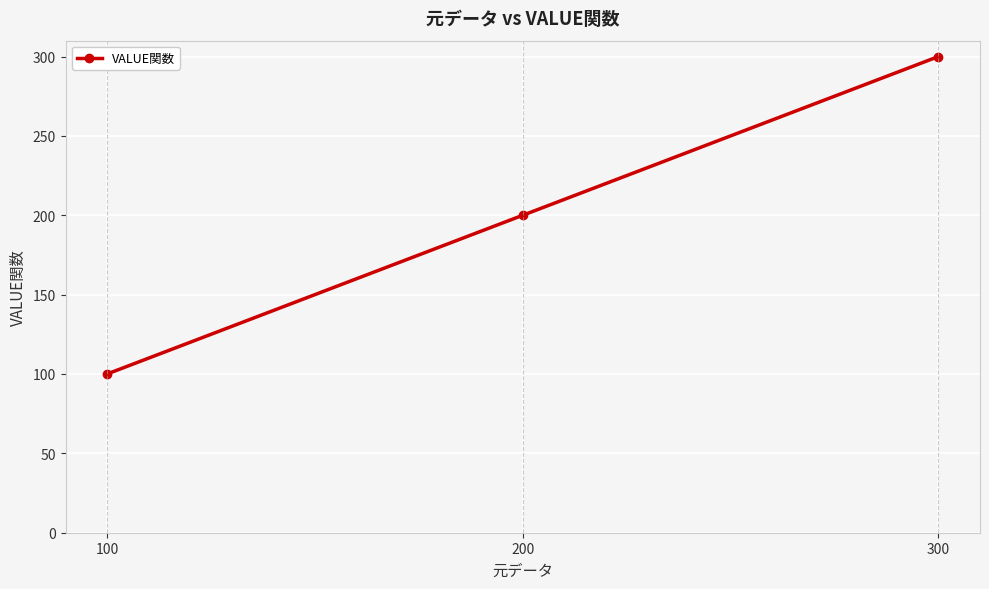

What is the ratio of the value at 300 to the value at 200?

1.5